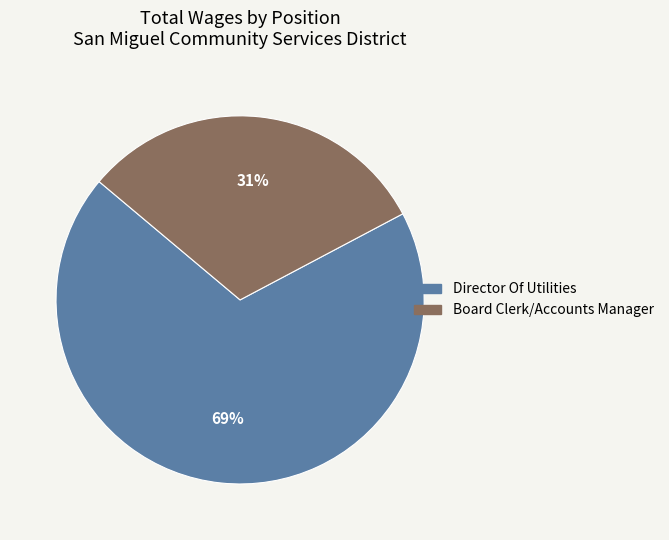

True or false: Board Clerk/Accounts Manager accounts for 26% of the total.

False